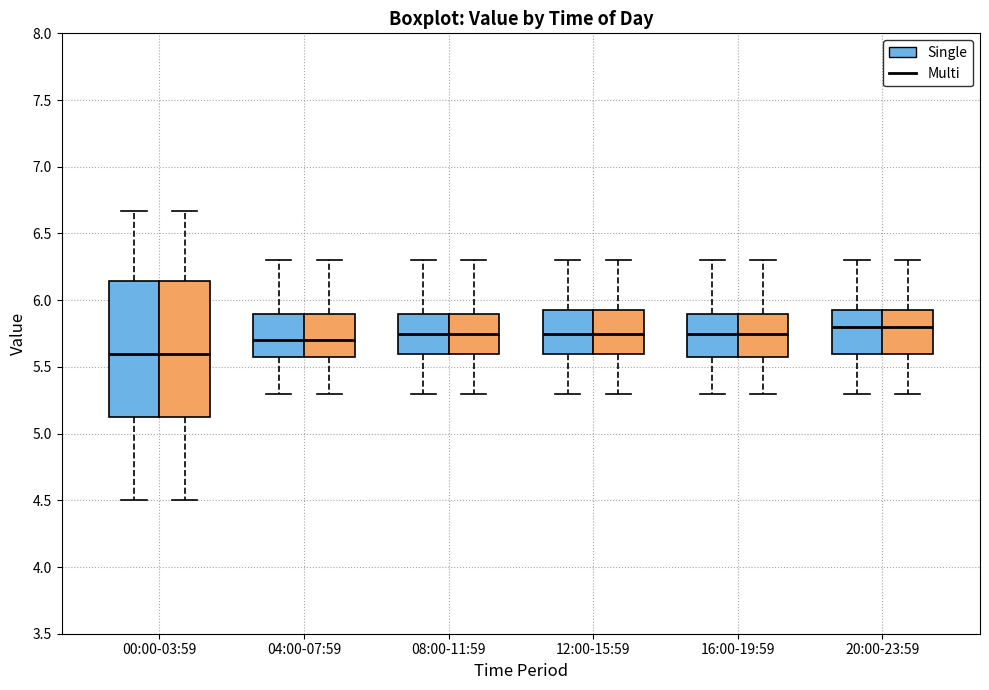

Where is the upper edge of the box for 04:00-07:59 (Multi) on the y-axis? The values are not printed on the chart, so give them approximately, as read against the axis.

5.90